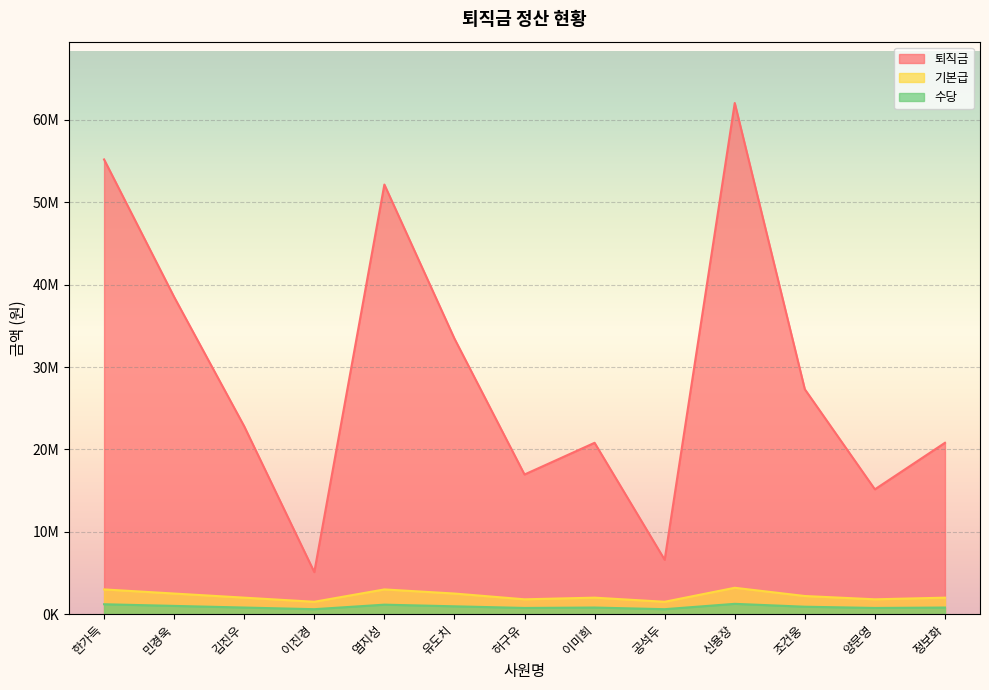

Which label corresponds to the largest value in the chart?

신용장